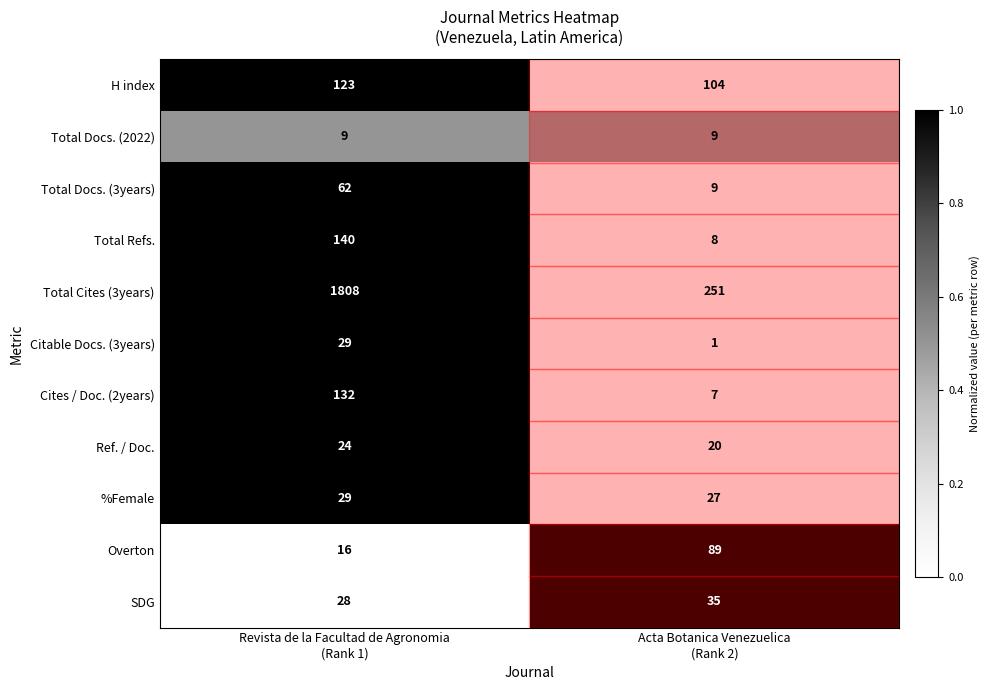

What is the sum of all Total Docs. (3years) values?

71